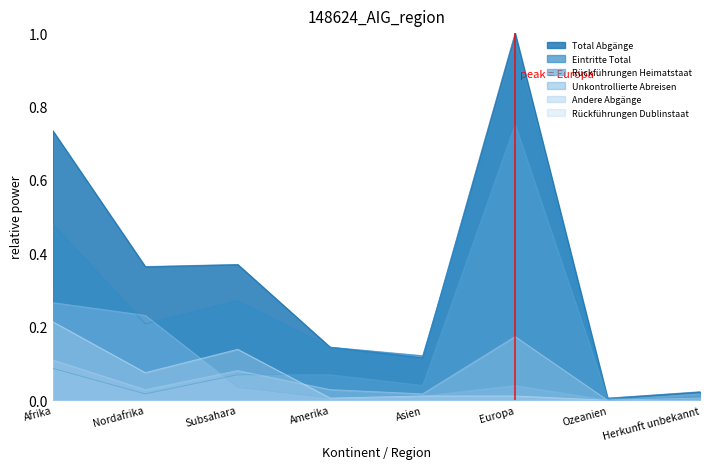

The Andere Abgänge series shows 0.0 at Amerika. True or false?

True